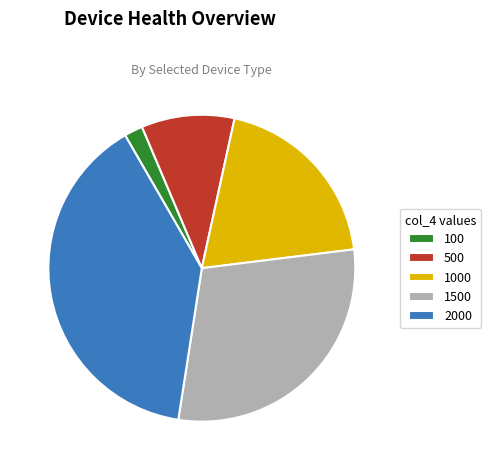

Does 1500 account for over 50% of the chart?

No